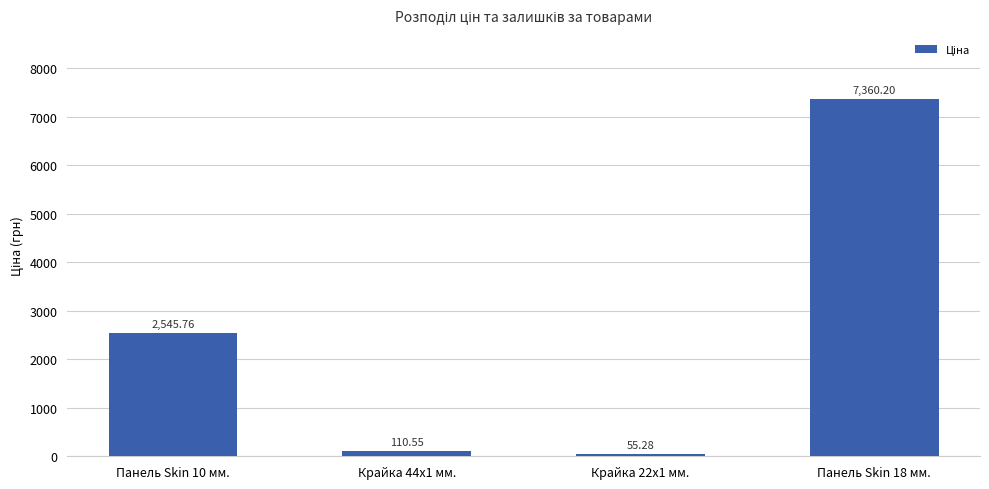

What is the maximum value shown in the chart?

7360.2